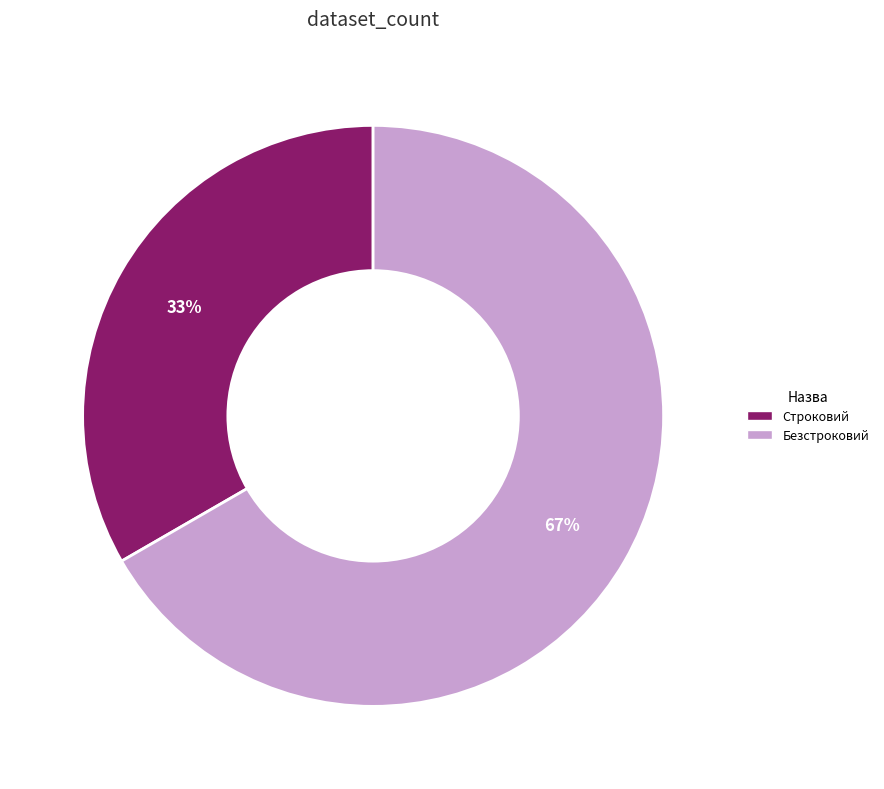

Approximately how many times larger is the value at Безстроковий compared to Строковий?

2.0